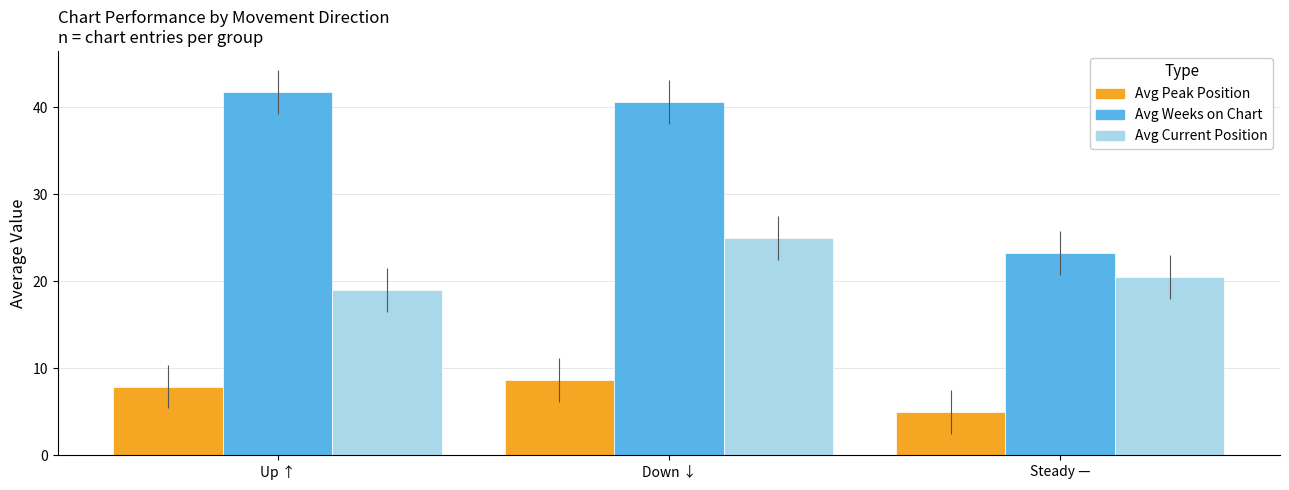

How many categories are shown in the chart?

3